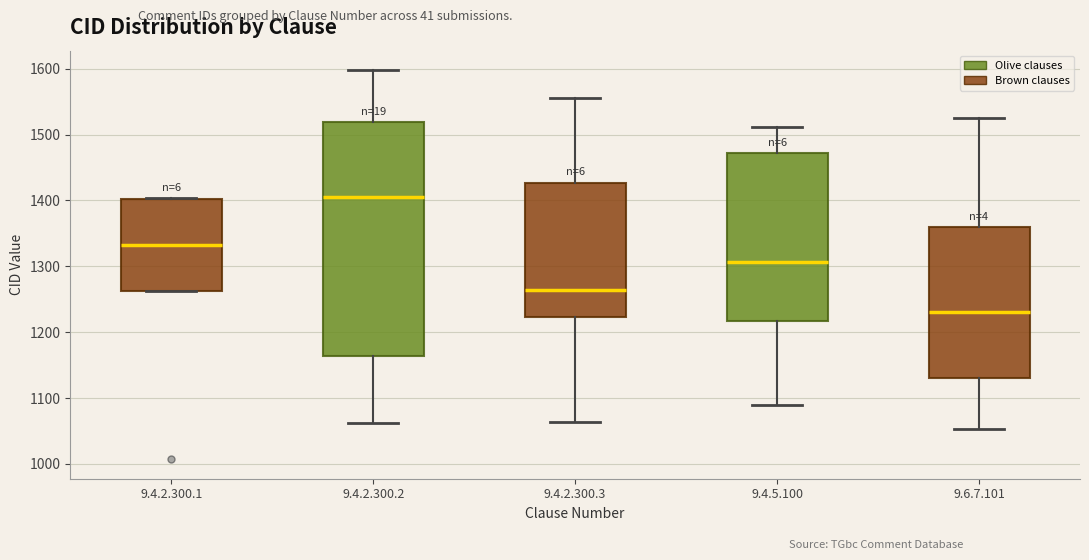

Comparing the boxes themselves (not the whiskers), which one is the tallest?

9.4.2.300.2